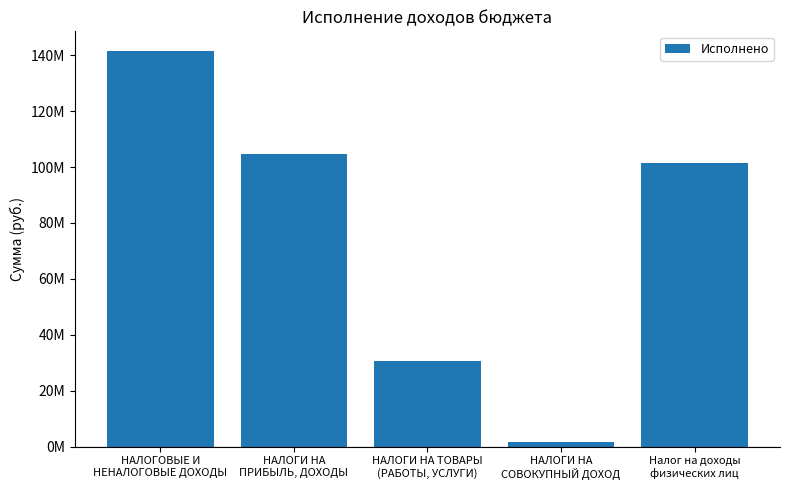

Rank the categories by value from highest to lowest.

НАЛОГОВЫЕ И
НЕНАЛОГОВЫЕ ДОХОДЫ, НАЛОГИ НА
ПРИБЫЛЬ, ДОХОДЫ, Налог на доходы
физических лиц, НАЛОГИ НА ТОВАРЫ
(РАБОТЫ, УСЛУГИ), НАЛОГИ НА
СОВОКУПНЫЙ ДОХОД